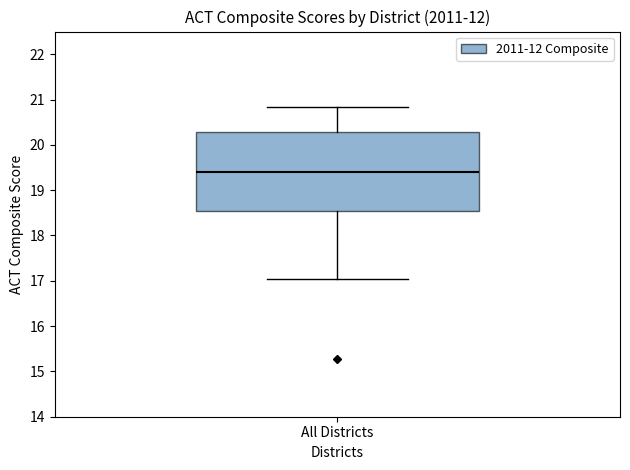

Transcribe this box plot: give where the median line is, the range the box spans, and where the two whiskers end, as read against the y-axis. The values are not printed on the chart, so give them approximately, as read against the axis.

median 19.4, box 18.5 to 20.3, whiskers 17.0 to 20.8